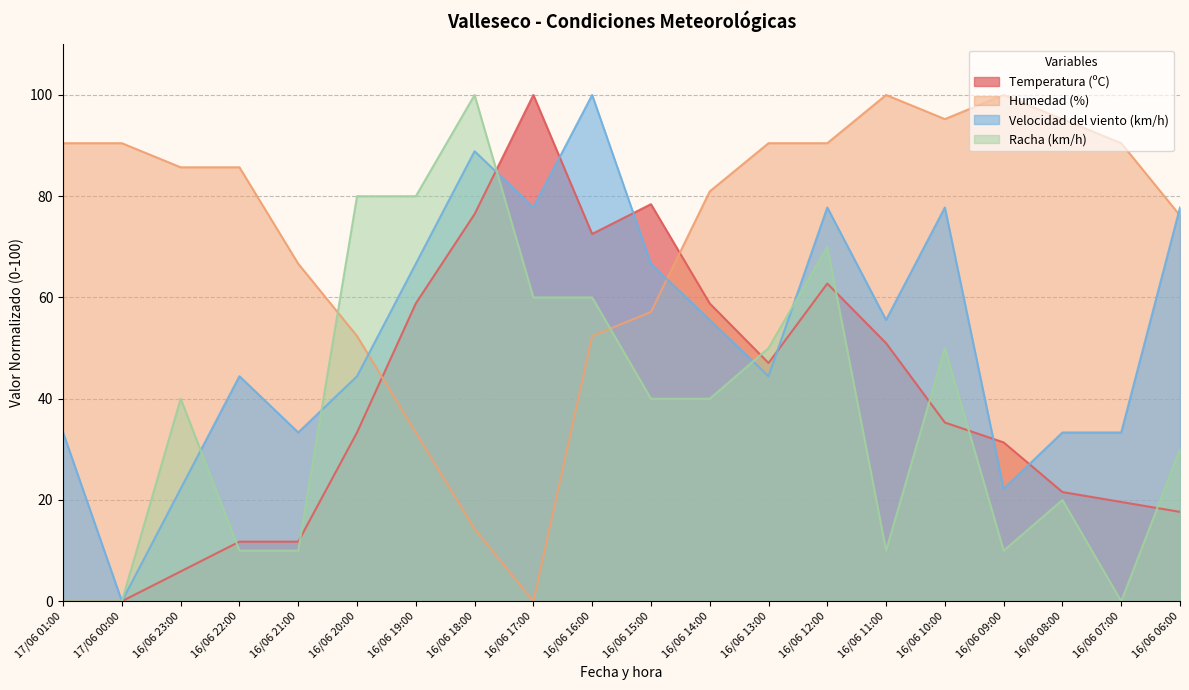

Which series ends up on top after the final intersection of Velocidad del viento (km/h) and Humedad (%)?

Velocidad del viento (km/h)